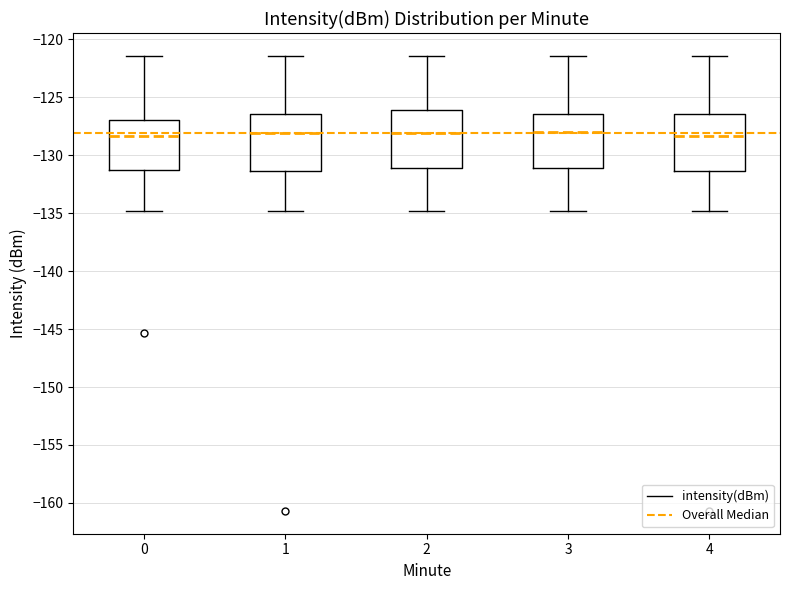

Reading left to right, read every box against the y-axis: the position of its median line, the range the box covers, and the ends of its whiskers. The values are not printed on the chart, so give them approximately, as read against the axis.

0: median -128.5, box -131.0 to -127.0, whiskers -135.0 to -121.5
1: median -128.0, box -131.5 to -126.5, whiskers -135.0 to -121.5
2: median -128.0, box -131.0 to -126.0, whiskers -135.0 to -121.5
3: median -128.0, box -131.0 to -126.5, whiskers -135.0 to -121.5
4: median -128.5, box -131.5 to -126.5, whiskers -135.0 to -121.5